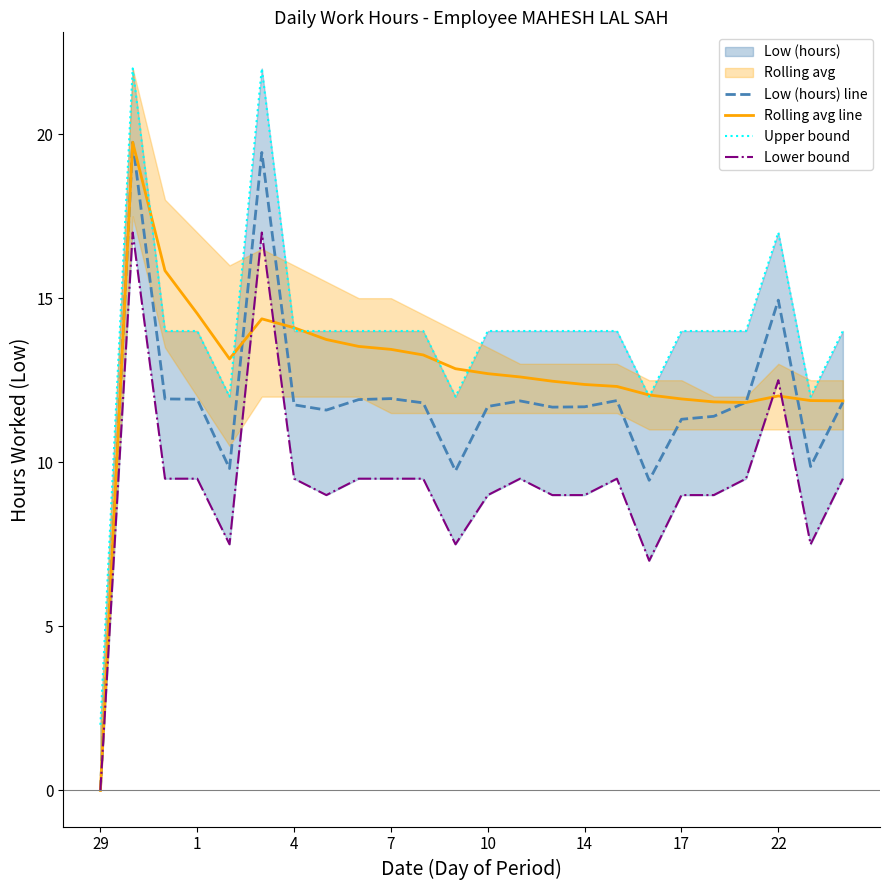

How many interior local peaks does the Rolling avg line series have?

3